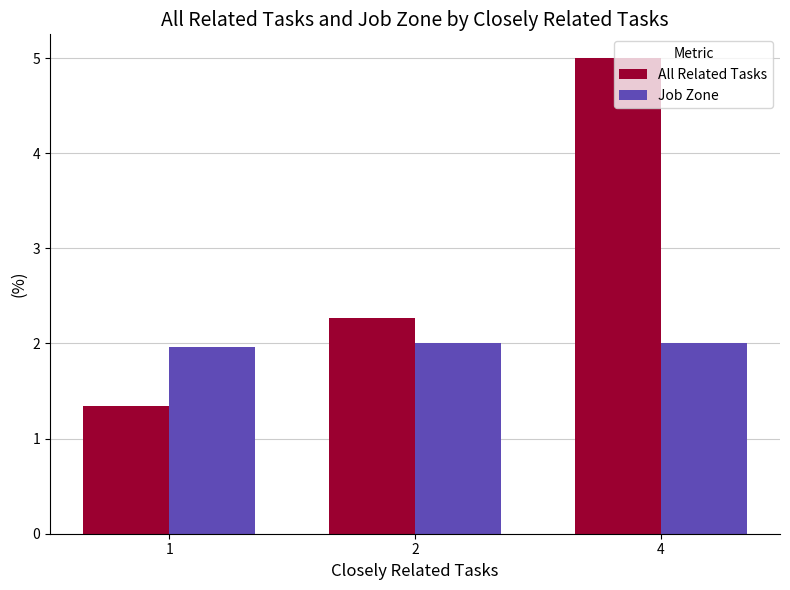

The All Related Tasks series shows 5.0 at 4. True or false?

True